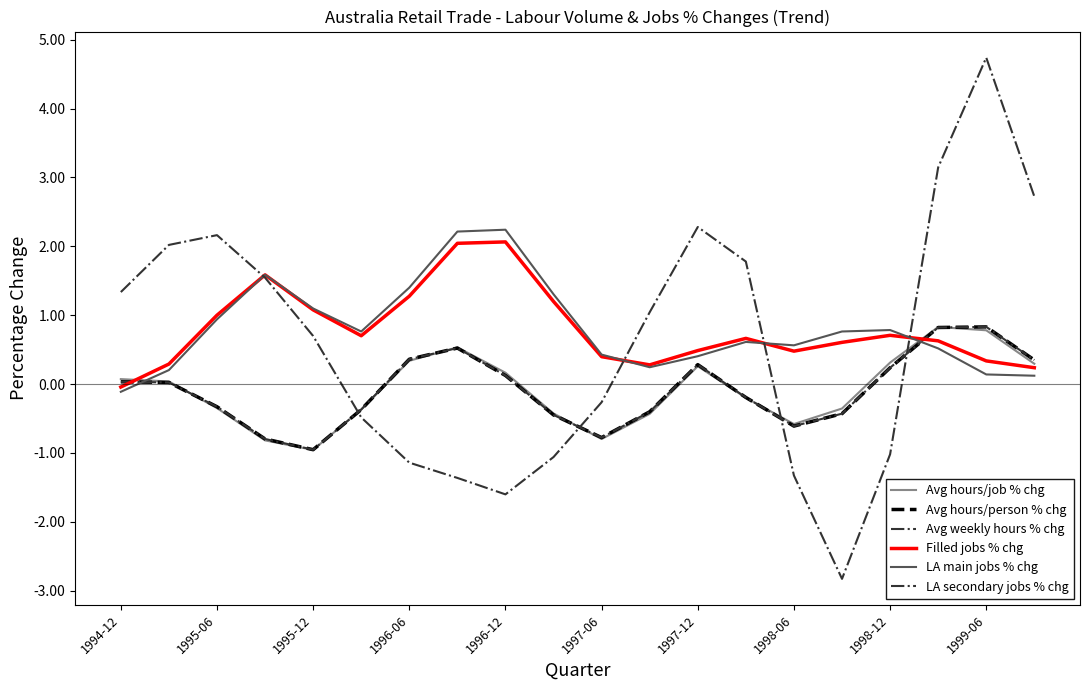

Where does the Avg weekly hours % chg series first go above 0?

1994-12